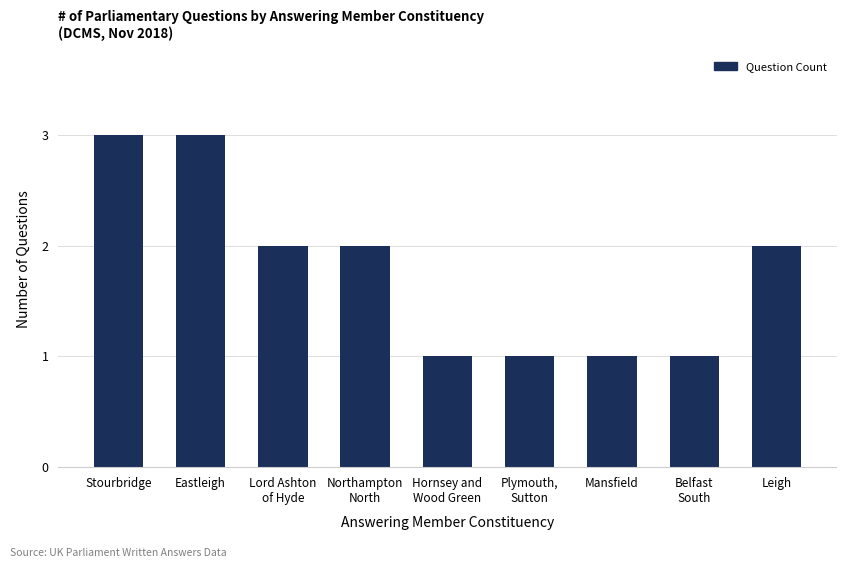

Read the value at Stourbridge.

3